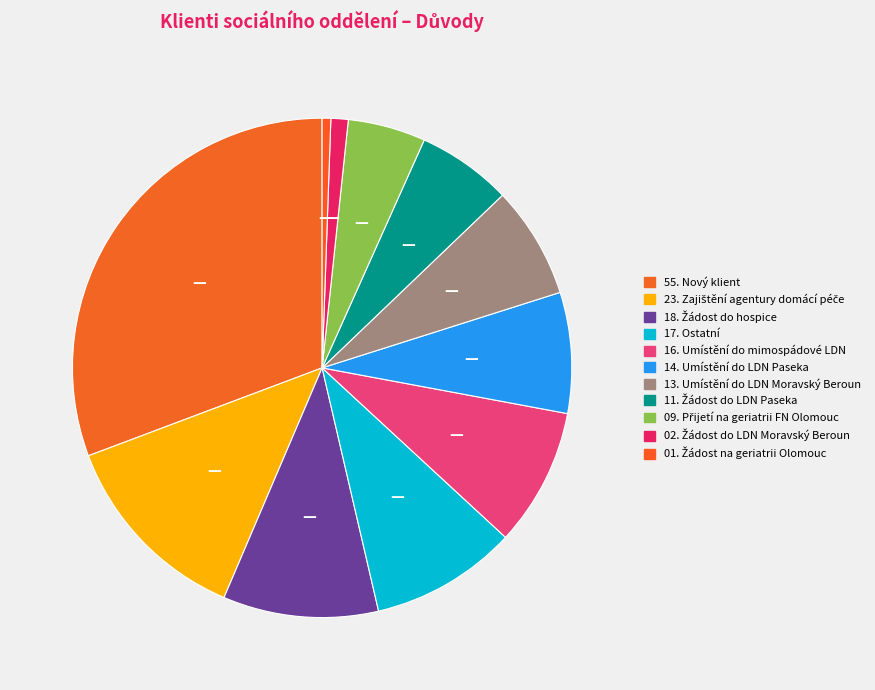

How many segments does this pie chart have?

11